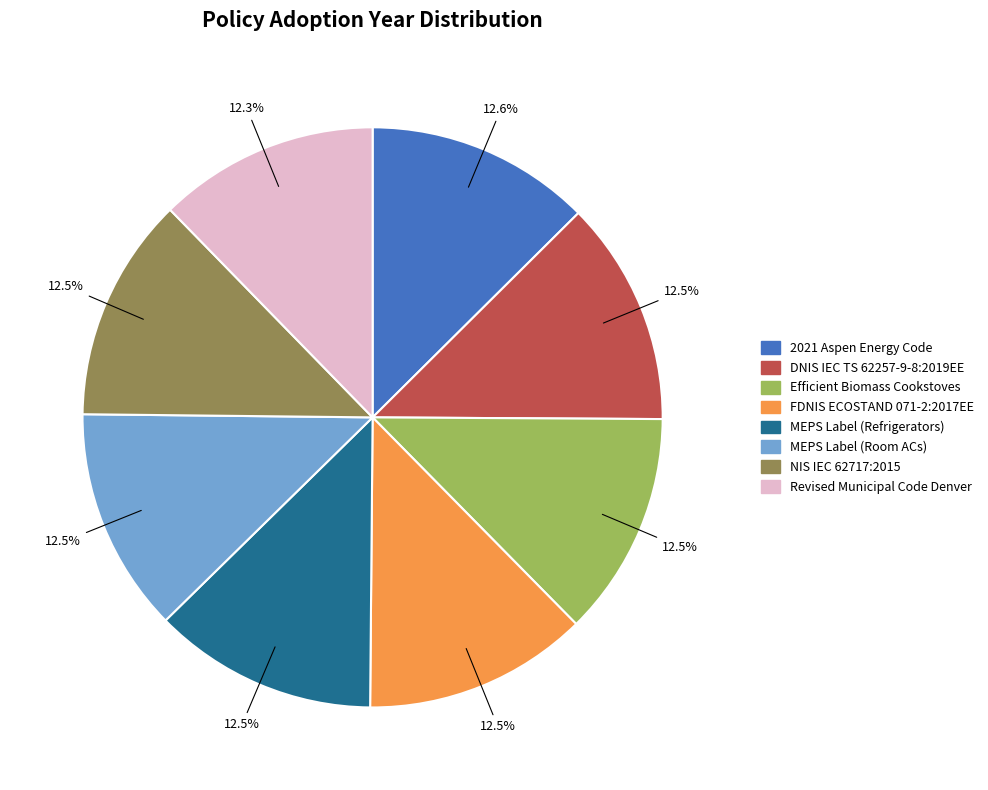

Is there a majority slice in this chart?

No